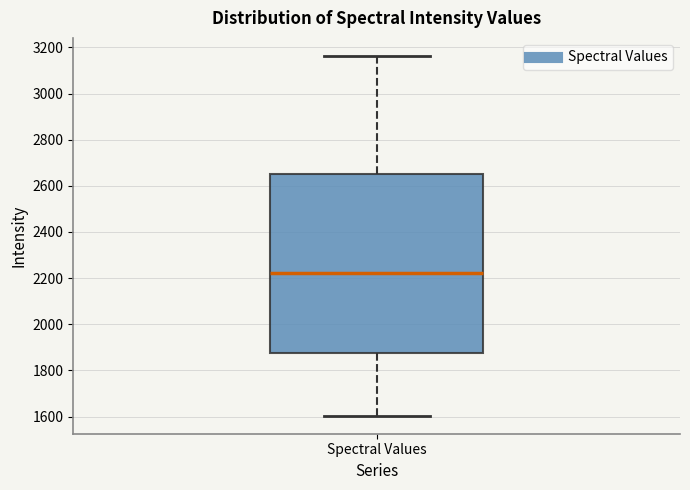

Read this box plot against the y-axis: the position of the median line, the range covered by the box, and the ends of both whiskers. The values are not printed on the chart, so give them approximately, as read against the axis.

median 2220, box 1880 to 2660, whiskers 1600 to 3160